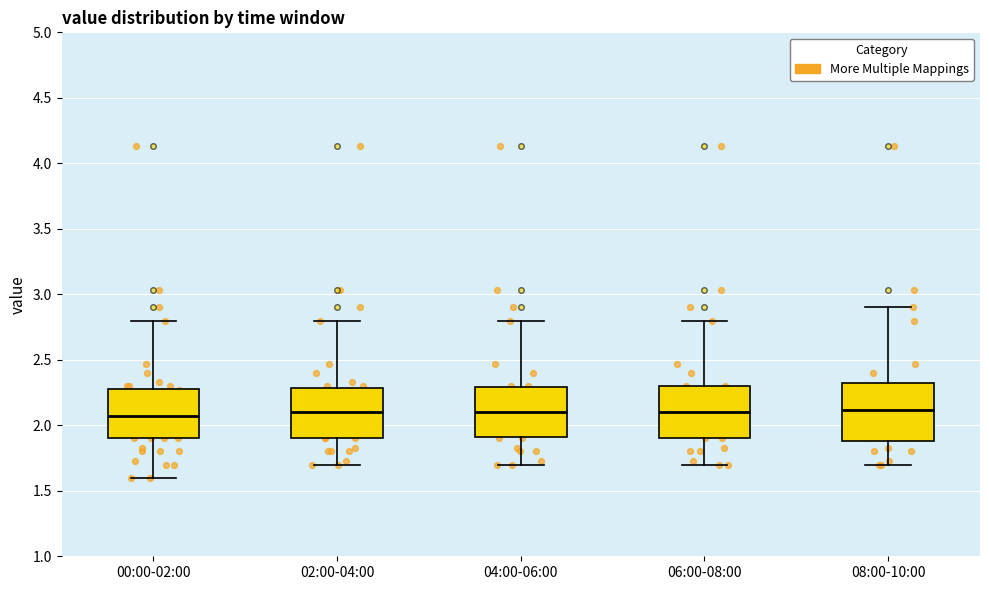

Reading left to right, transcribe this box plot: for each box, give where its median line is, the range the box spans, and where its two whiskers end, as read against the y-axis. The values are not printed on the chart, so give them approximately, as read against the axis.

00:00-02:00: median 2.05, box 1.90 to 2.30, whiskers 1.60 to 2.80
02:00-04:00: median 2.10, box 1.90 to 2.30, whiskers 1.70 to 2.80
04:00-06:00: median 2.10, box 1.90 to 2.30, whiskers 1.70 to 2.80
06:00-08:00: median 2.10, box 1.90 to 2.30, whiskers 1.70 to 2.80
08:00-10:00: median 2.10, box 1.90 to 2.35, whiskers 1.70 to 2.90